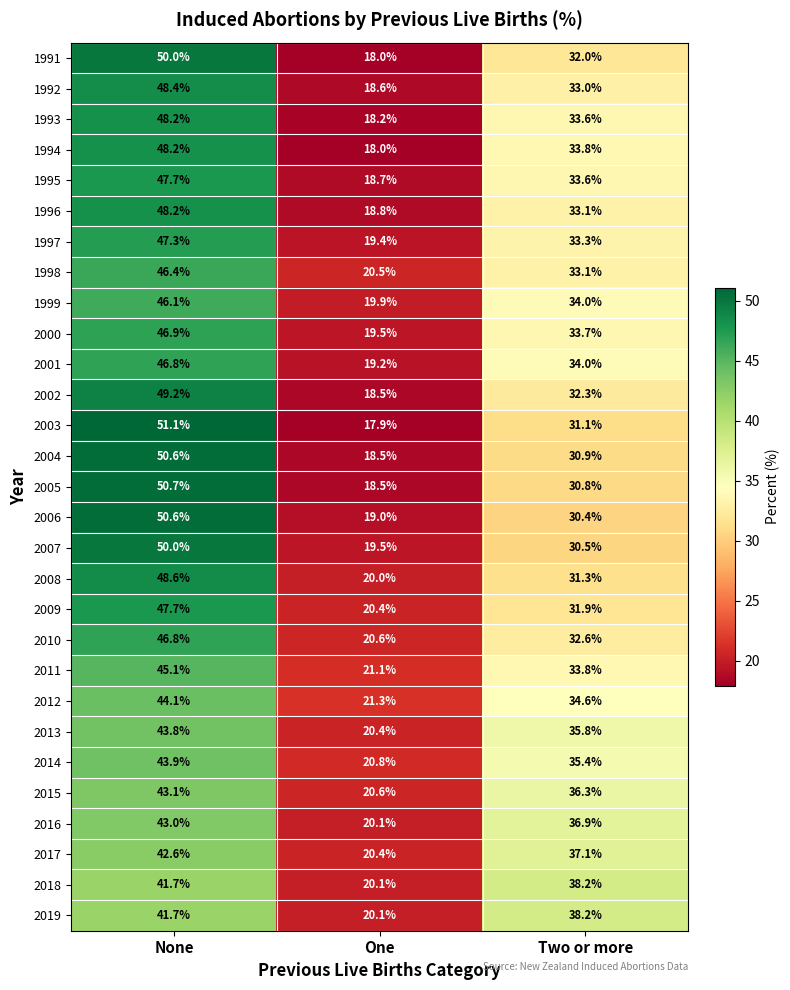

Where does the 2011 series first go above 33?

None